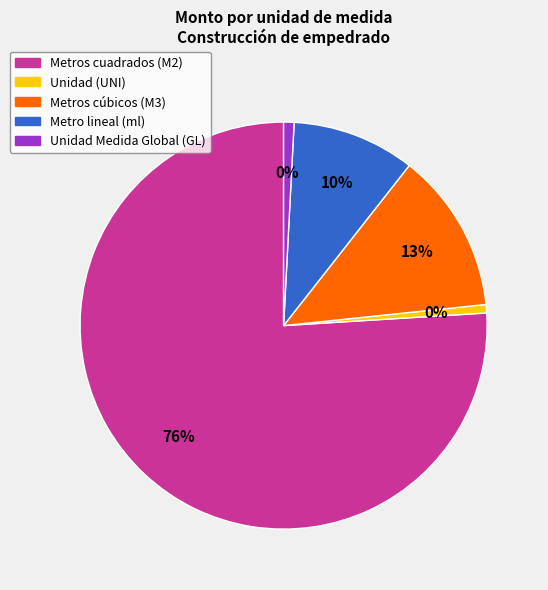

What is the change in value from Metros cuadrados to Metro lineal?

-5542325.0